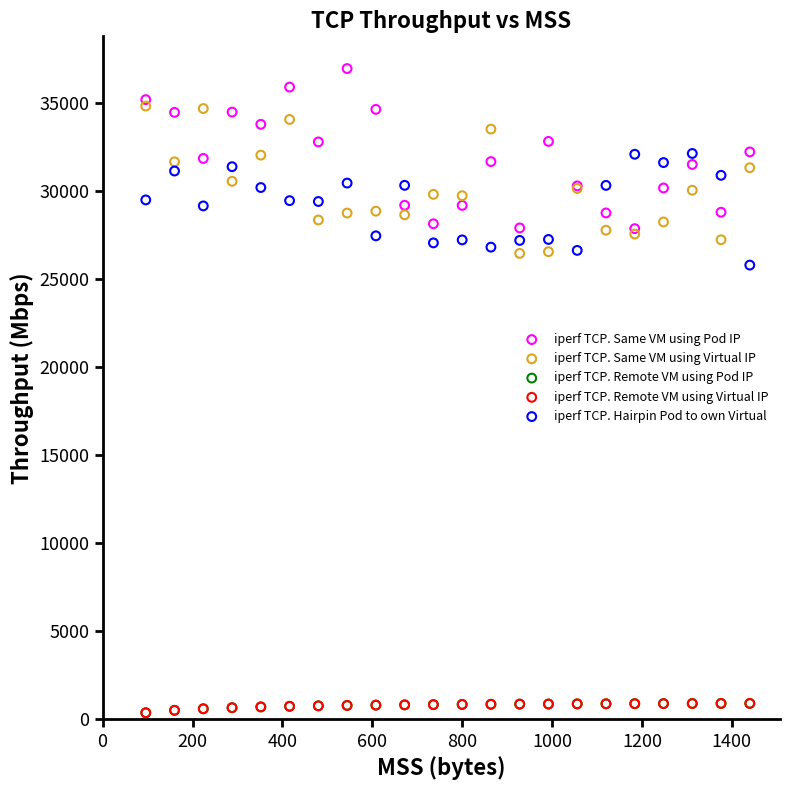

What are all the series names shown in the legend?

iperf TCP. Same VM using Pod IP, iperf TCP. Same VM using Virtual IP, iperf TCP. Remote VM using Pod IP, iperf TCP. Remote VM using Virtual IP, iperf TCP. Hairpin Pod to own Virtual